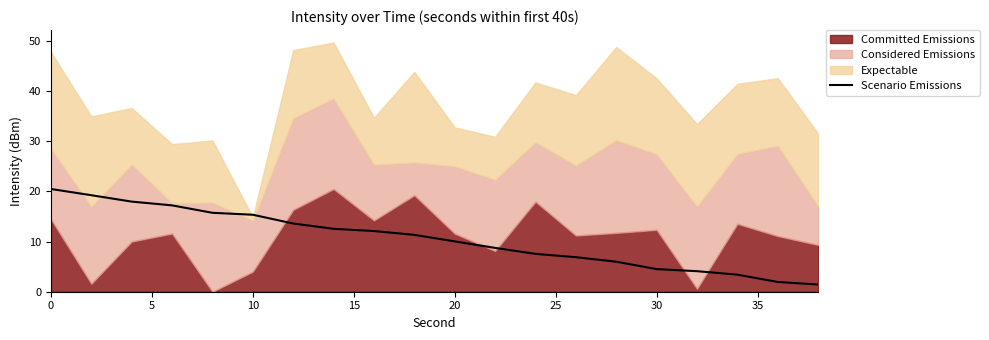

The value of Scenario Emissions at 0 is 12.8. True or false?

False